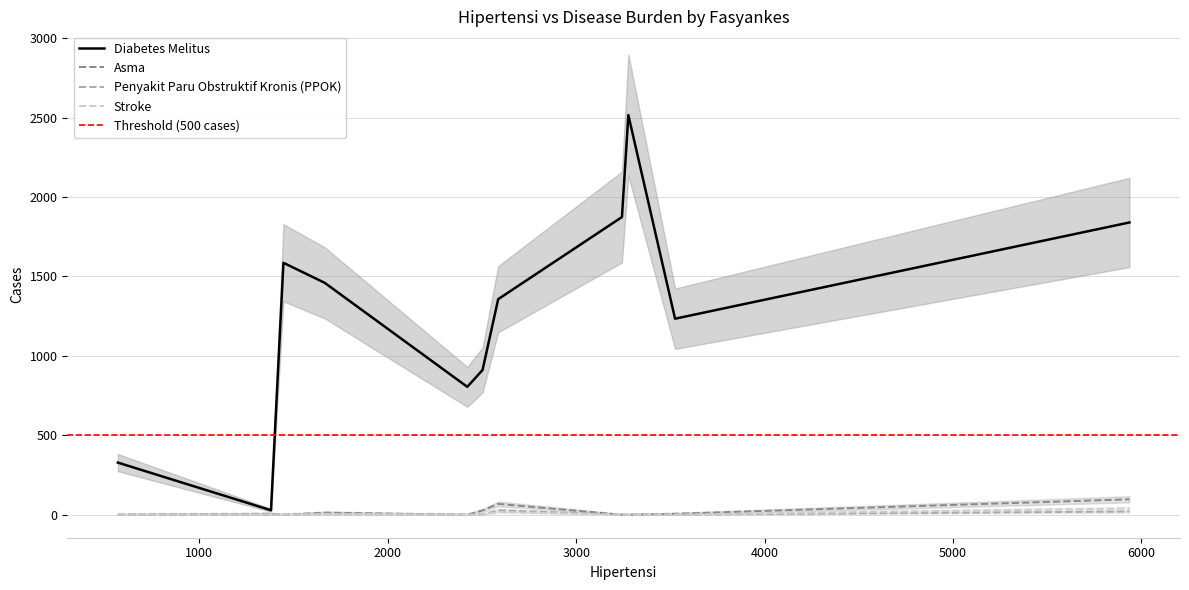

True or false: Diabetes Melitus has more than 0 points higher than both neighbors.

True